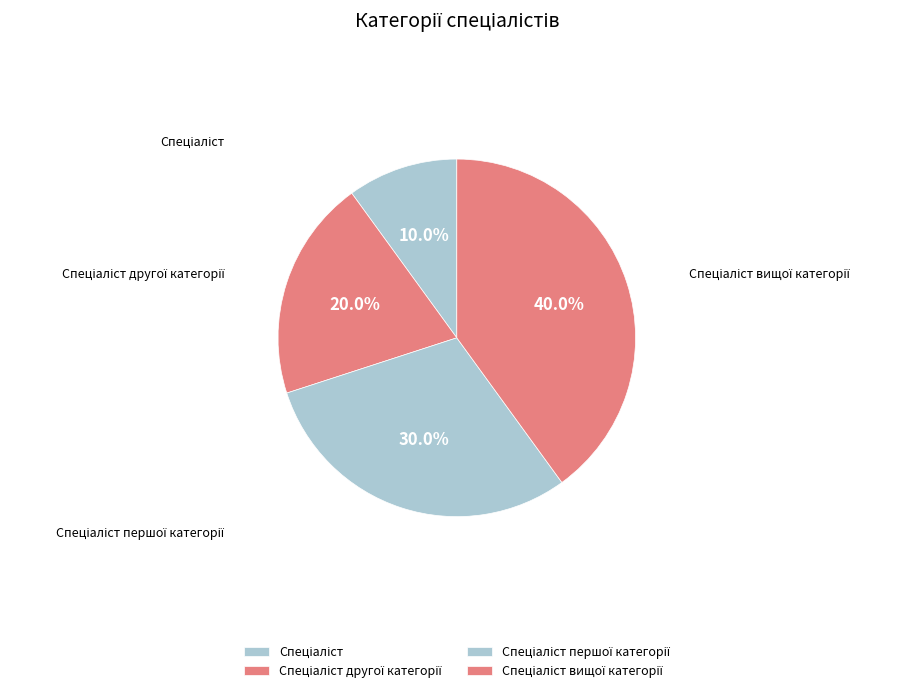

True or false: Спеціаліст другої категорії accounts for 10% of the total.

False